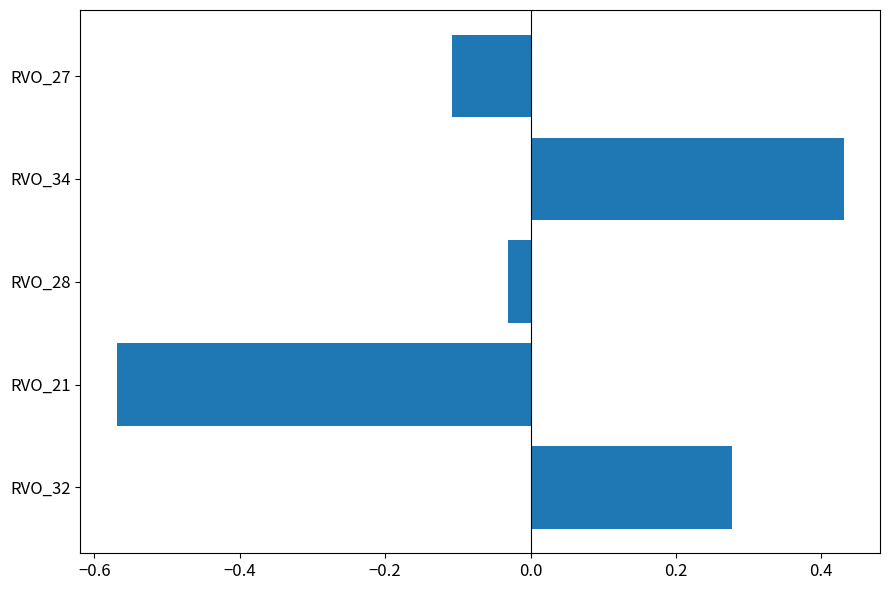

Which category has the lowest value across all series?

RVO_21